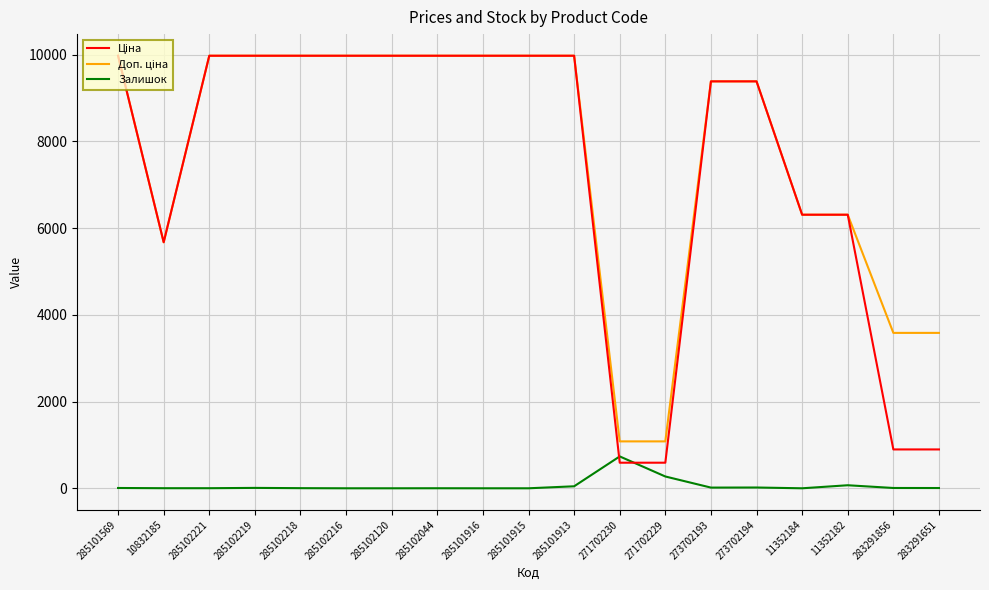

What is the maximum value shown in the chart?

9975.0